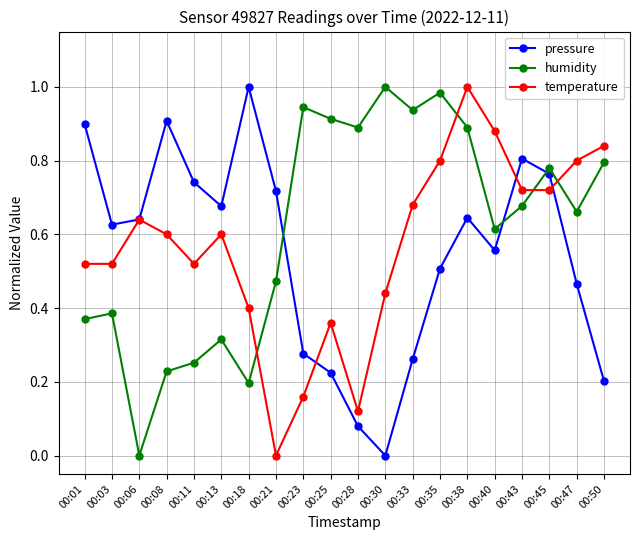

Which series changed the most between 00:13 and 00:47?

humidity